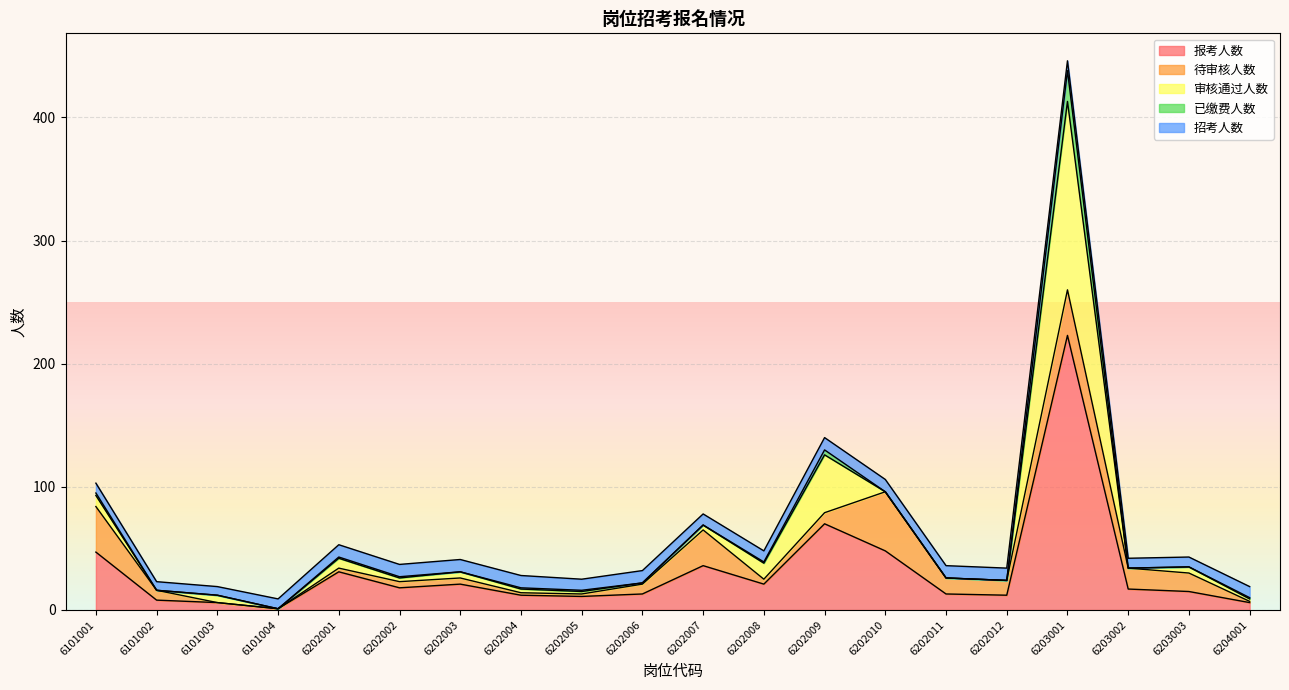

Which series has the largest range (max minus min)?

报考人数